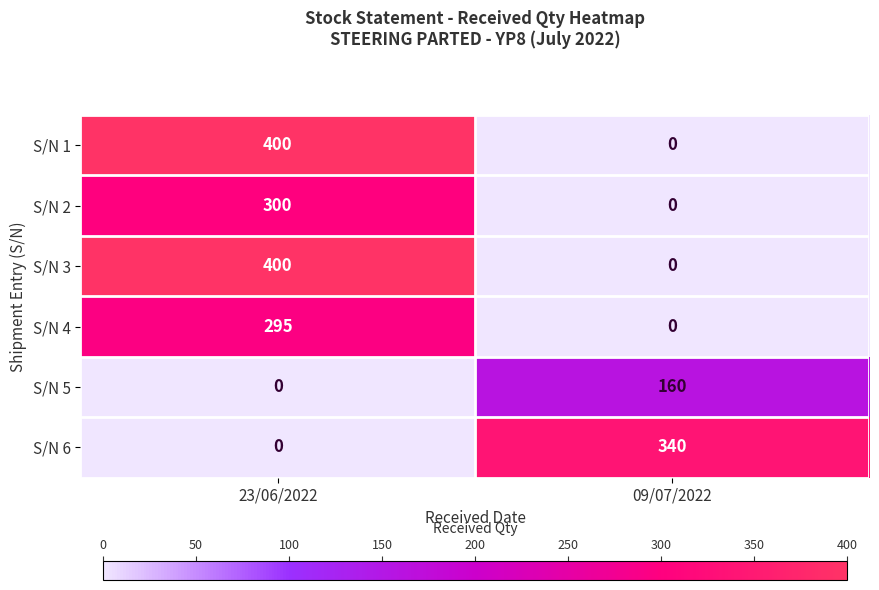

Reading left to right, transcribe all the data shown in this chart.

S/N 1: 23/06/2022=400	09/07/2022=0
S/N 2: 23/06/2022=300	09/07/2022=0
S/N 3: 23/06/2022=400	09/07/2022=0
S/N 4: 23/06/2022=295	09/07/2022=0
S/N 5: 23/06/2022=0	09/07/2022=160
S/N 6: 23/06/2022=0	09/07/2022=340